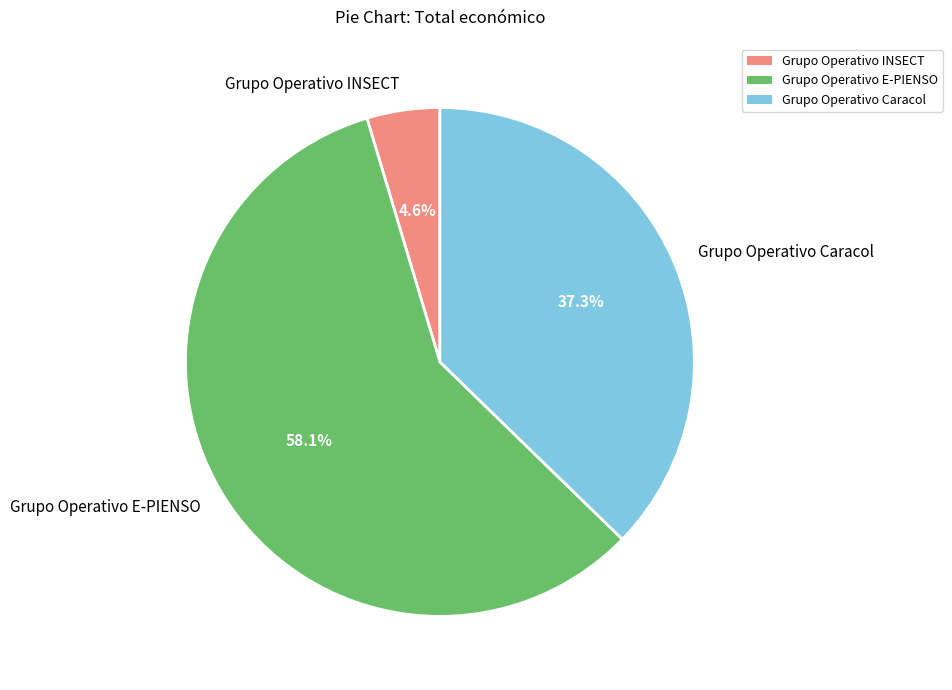

To the nearest percent, what percentage of the pie is Grupo Operativo INSECT?

5%